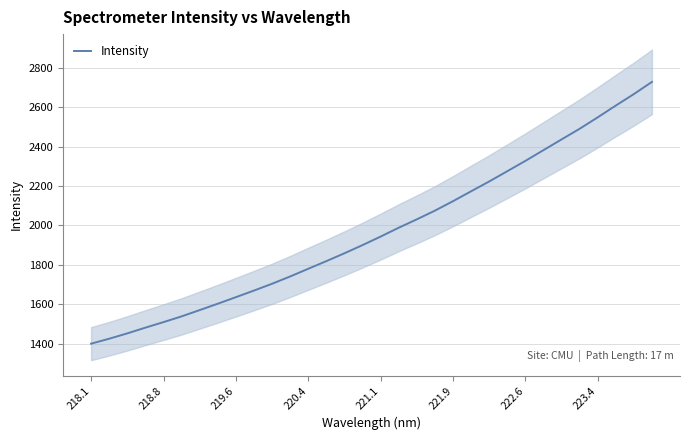

Does the chart display data point markers on the line(s)?

No